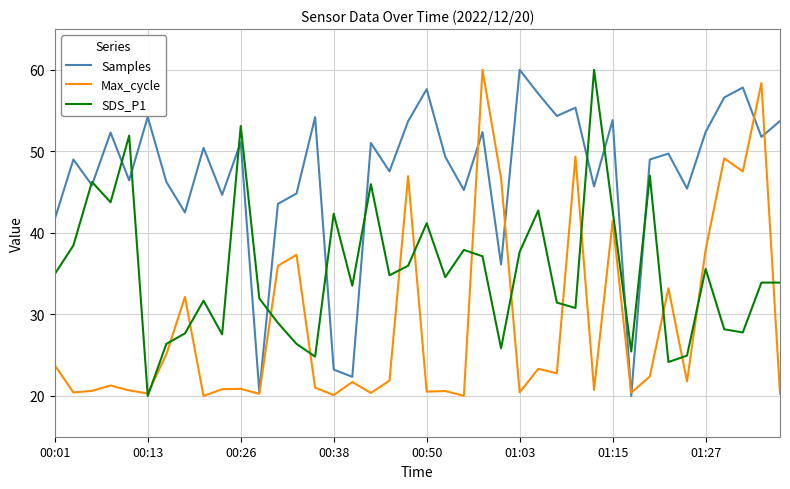

Which series has the largest total across all categories?

Samples